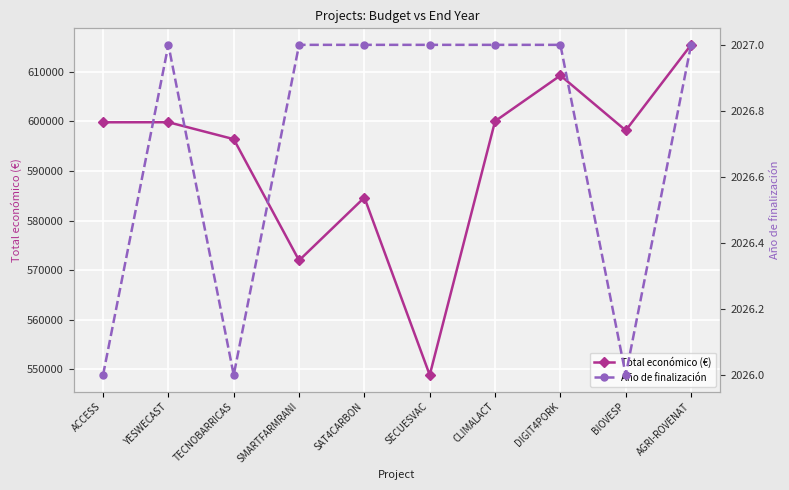

At how many categories does at least one series exceed 572545?

8